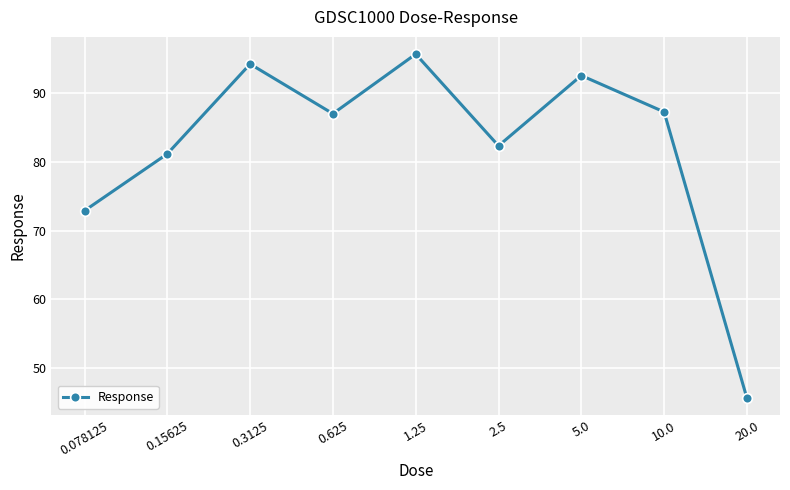

How many data points does each series have?

9